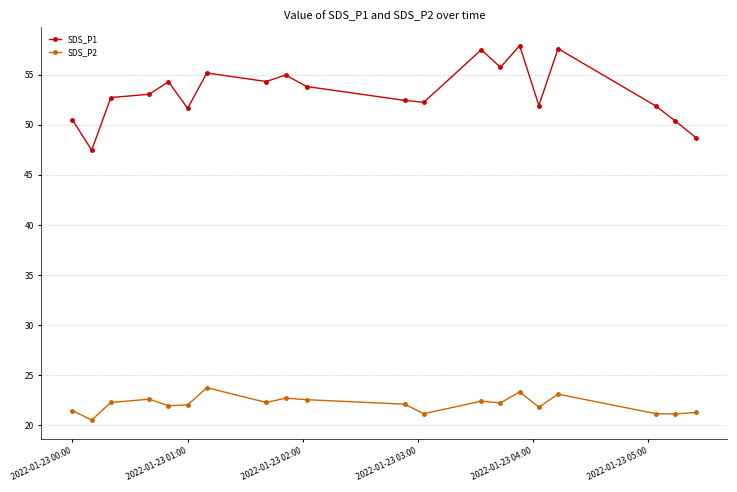

True or false: SDS_P2 and SDS_P1 cross at least once.

False